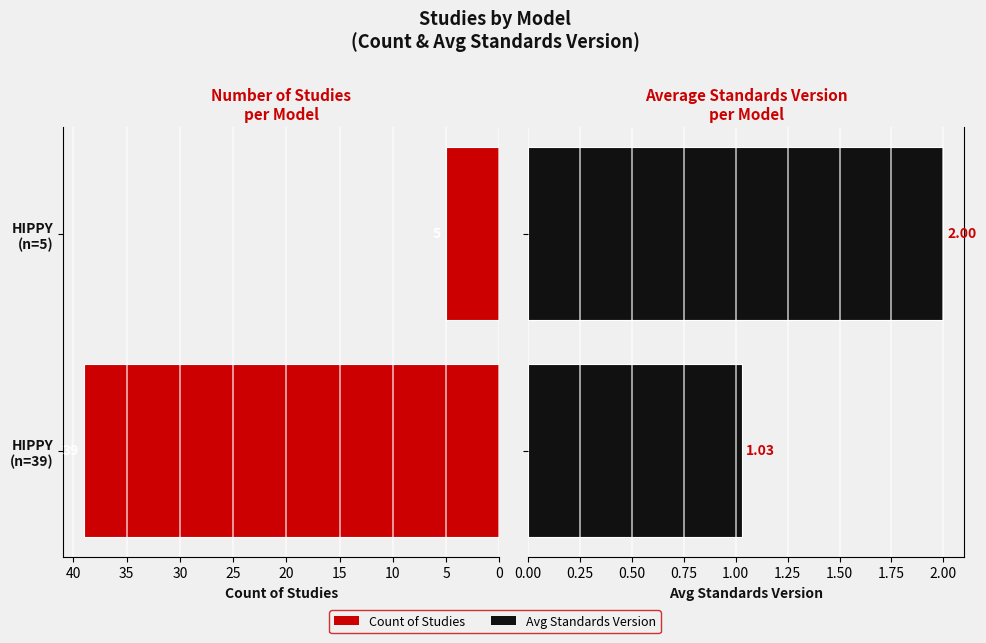

What is the maximum value shown in the chart?

39.0